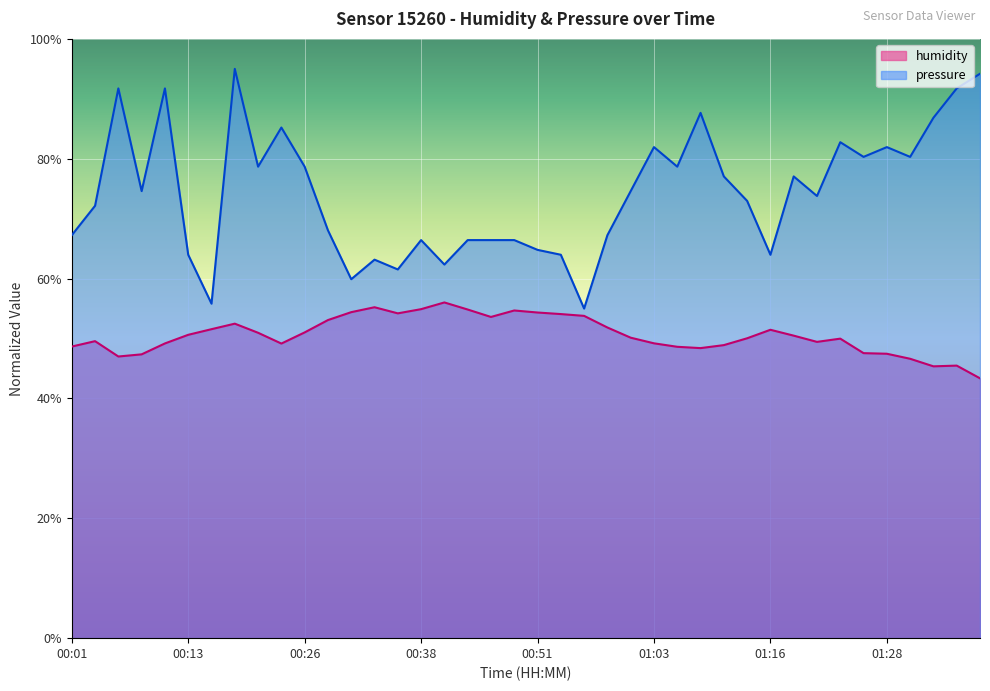

Which category has the highest value in the pressure series?

00:18